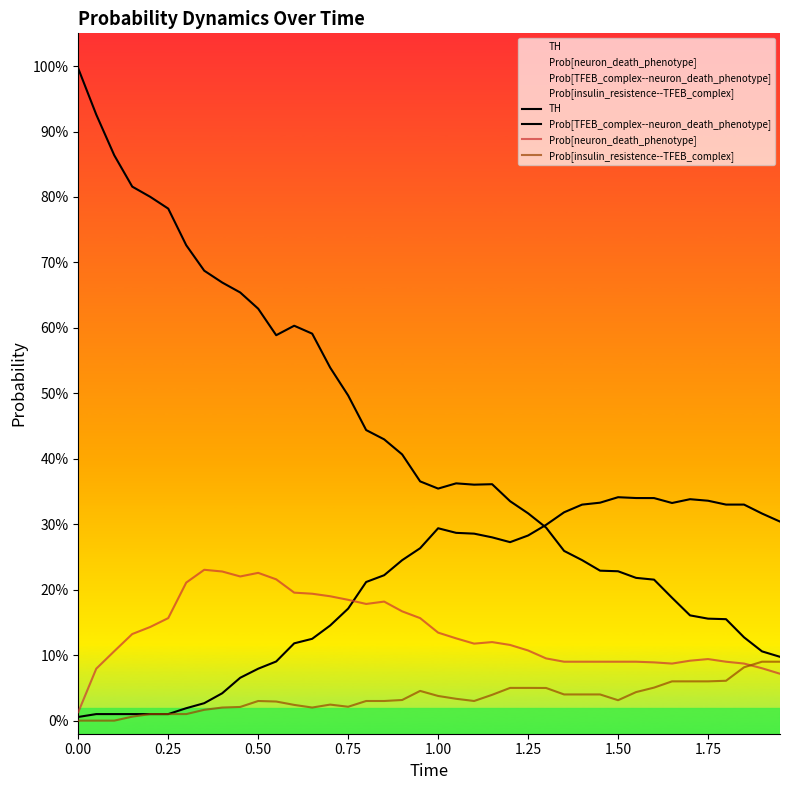

True or false: Prob[TFEB_complex--neuron_death_phenotype] and Prob[insulin_resistence--TFEB_complex] intersect in this chart.

False